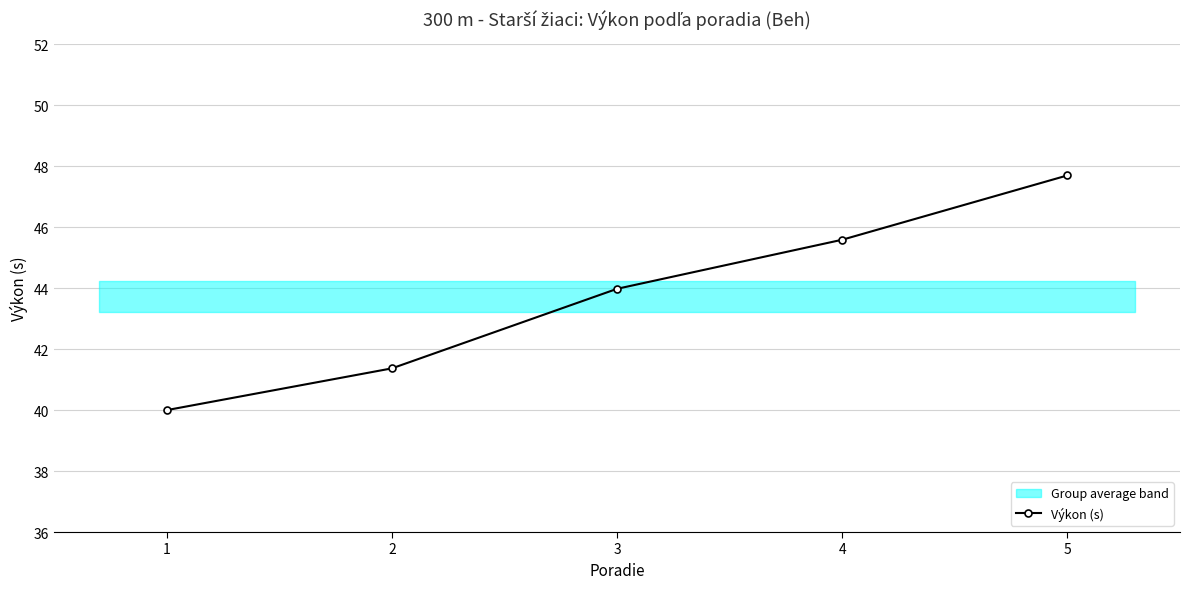

What is the average value?

43.7